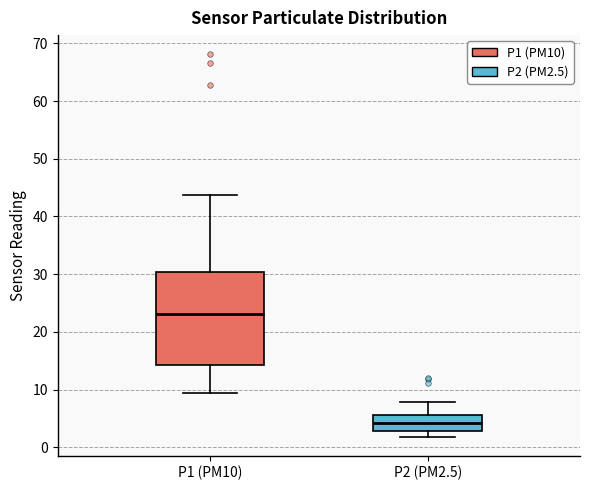

Which box is the tallest, from its lower edge to its upper edge?

P1 (PM10)